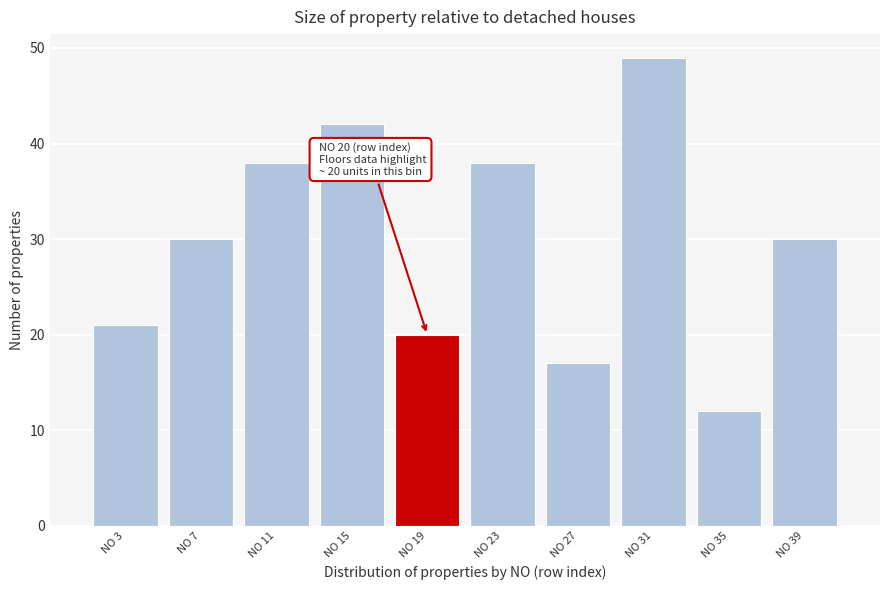

Reading left to right, transcribe all the data shown in this chart.

NO 3=21	NO 7=30	NO 11=38	NO 15=42	NO 19=20	NO 23=38	NO 27=17	NO 31=49	NO 35=12	NO 39=30